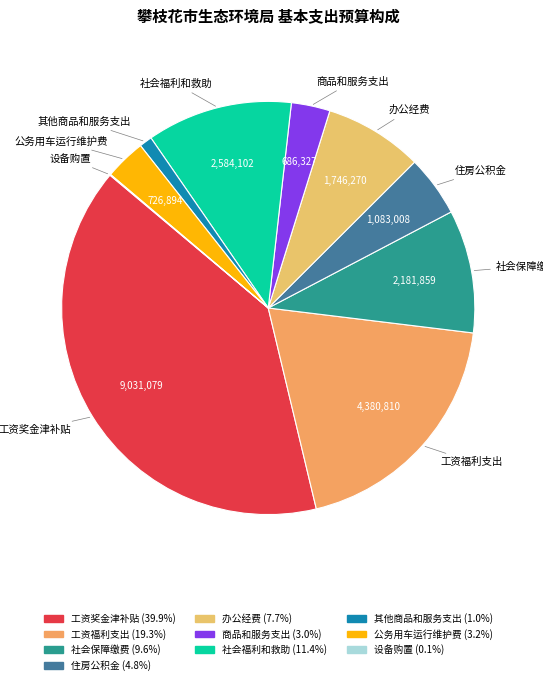

Which slice is the largest?

工资奖金津补贴